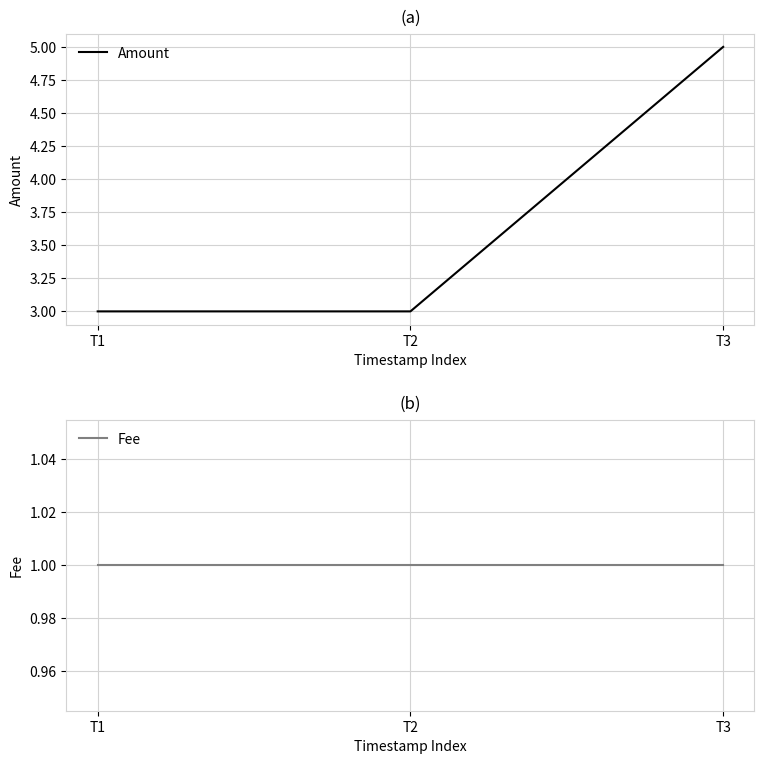

Does the chart display data point markers on the line(s)?

No